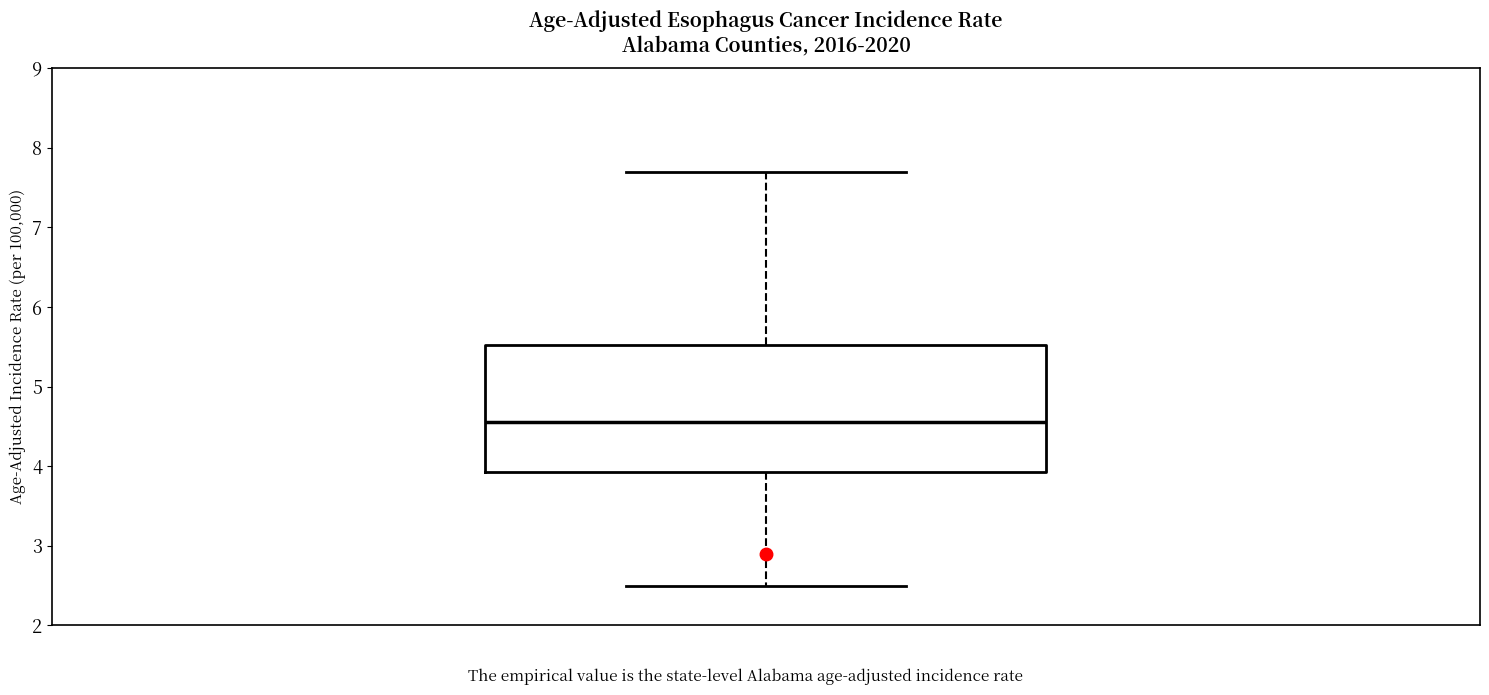

Transcribe this box plot: give where the median line is, the range the box spans, and where the two whiskers end, as read against the y-axis. The values are not printed on the chart, so give them approximately, as read against the axis.

median 4.6, box 3.9 to 5.5, whiskers 2.5 to 7.7